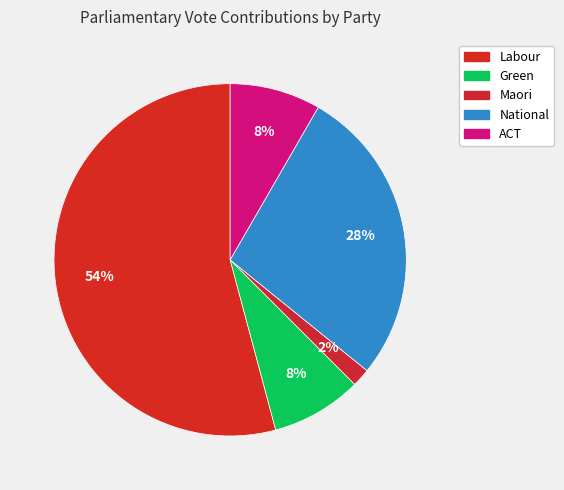

Which slice is the largest?

Labour